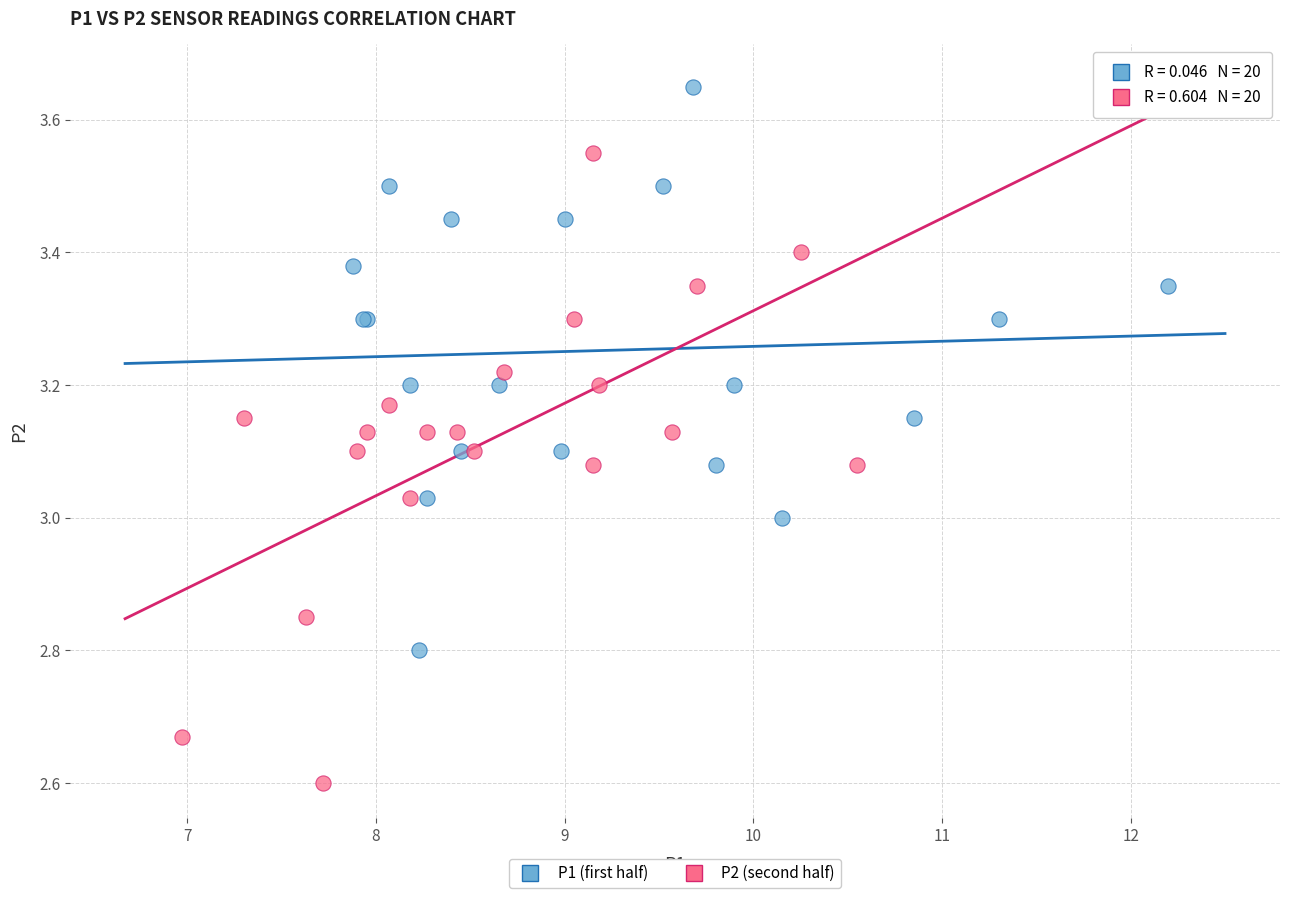

Which series has the largest Y range (max minus min)?

P2 (second half)